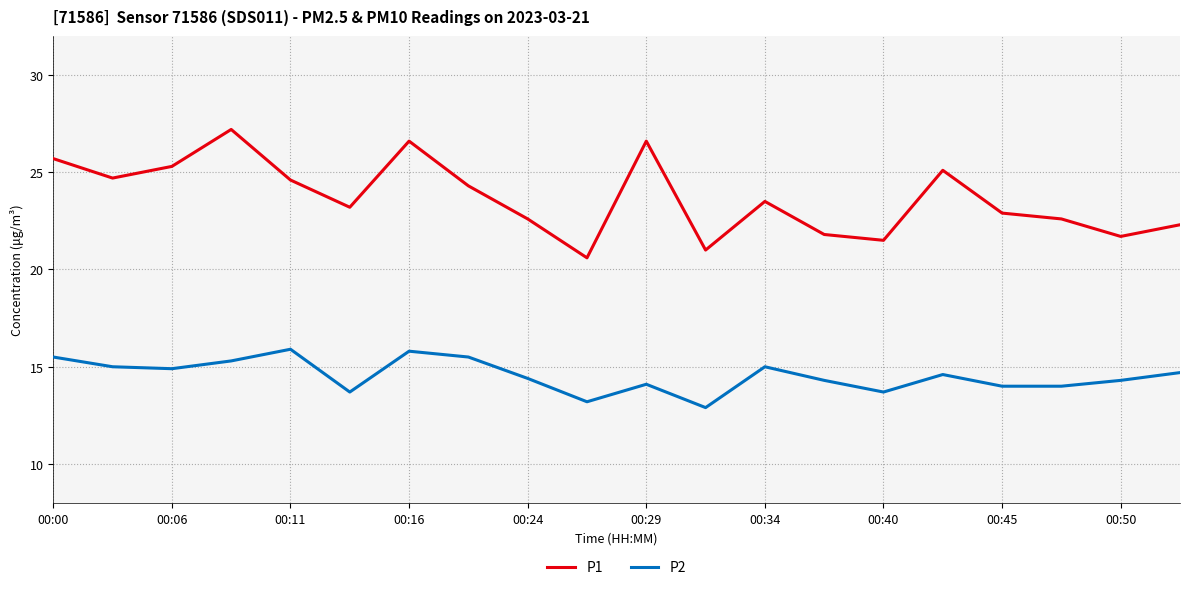

What is the minimum value shown in the chart?

12.9